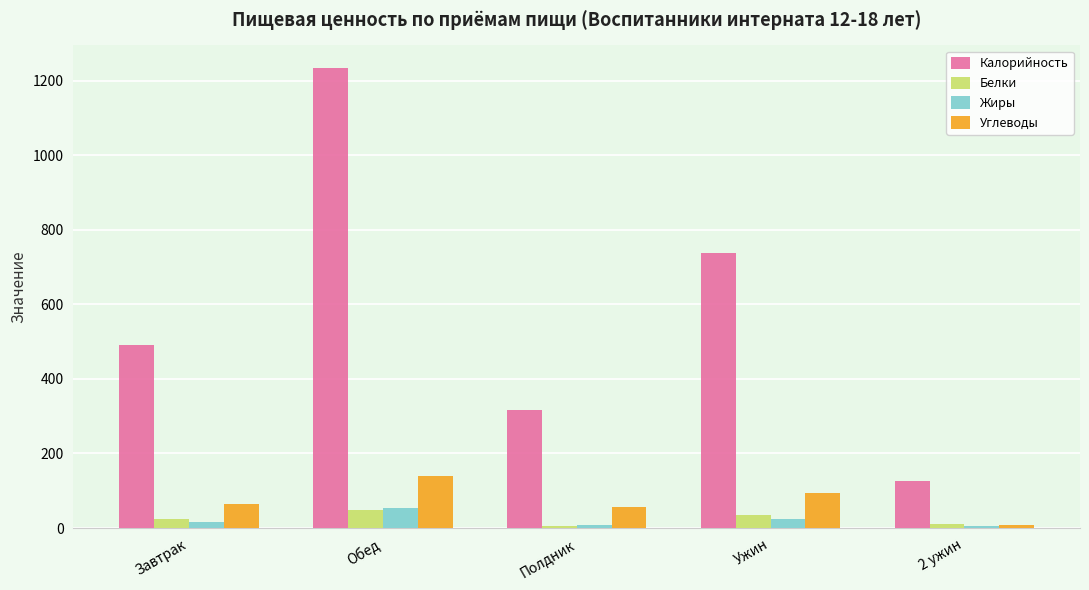

Is it true that Углеводы equals 138.1 at Ужин?

False